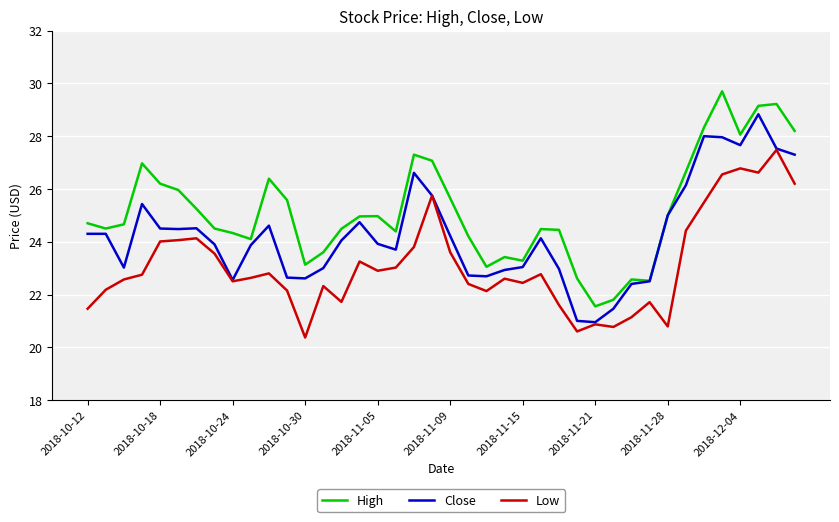

What is the highest value of the Close series?

28.8